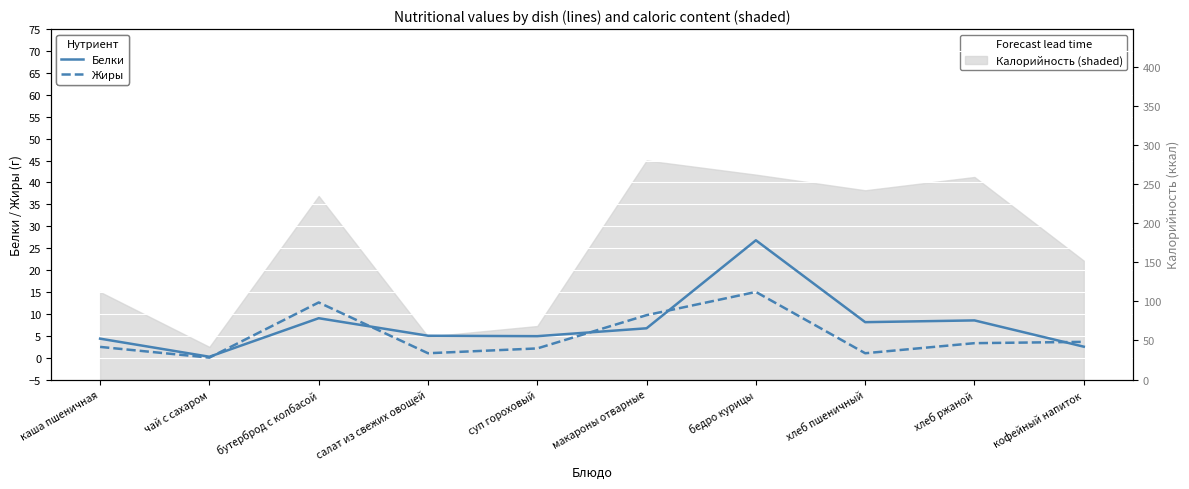

What is the difference between the highest and lowest values at суп гороховый?

2.8